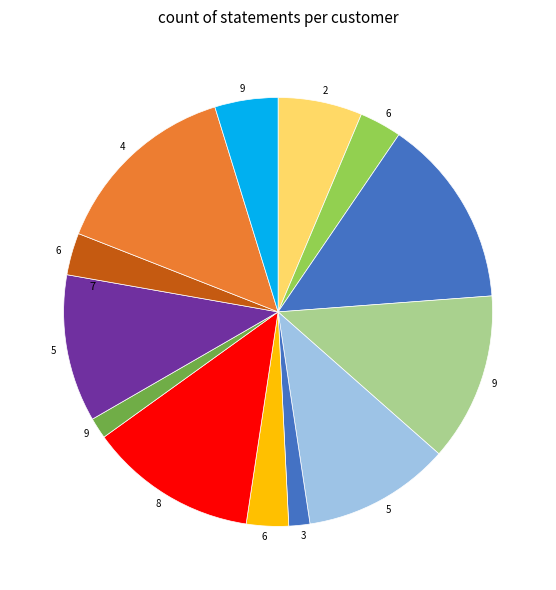

Rank the categories by value from lowest to highest.

3, 9, 6, 6, 6, 9, 2, 5, 5, 9, 8, 7, 4